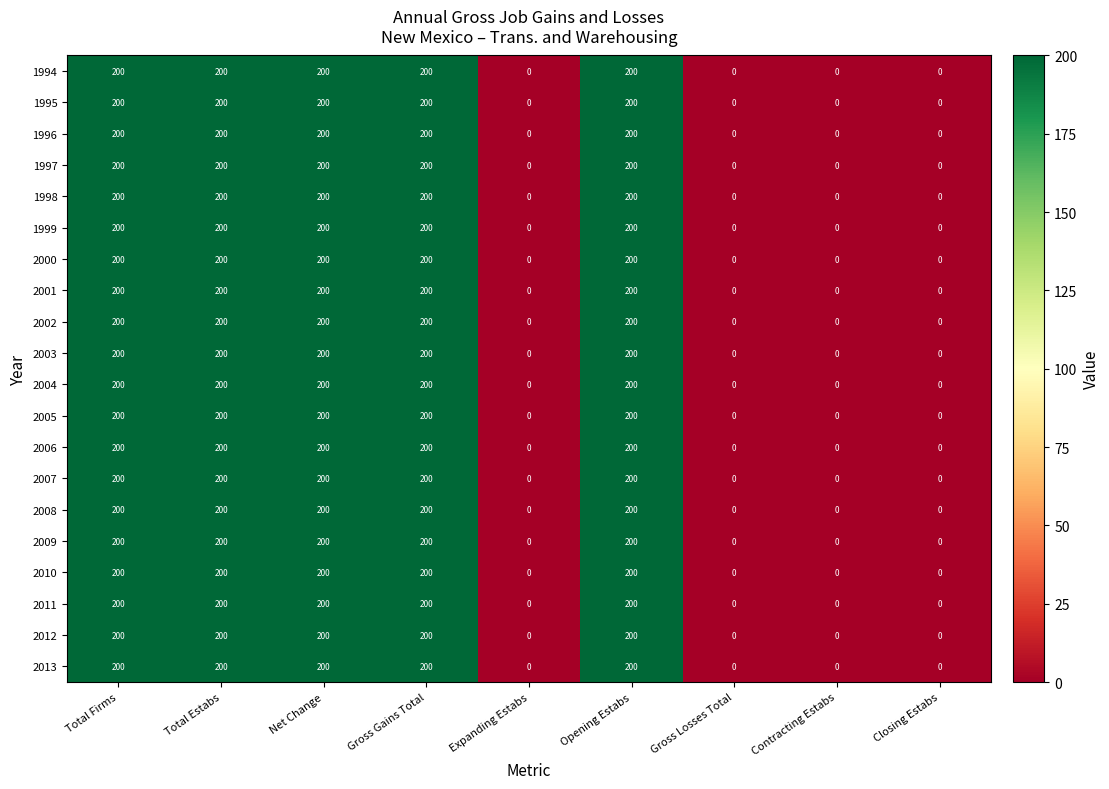

Is it true that 1995 equals -116 at Expanding Estabs?

False